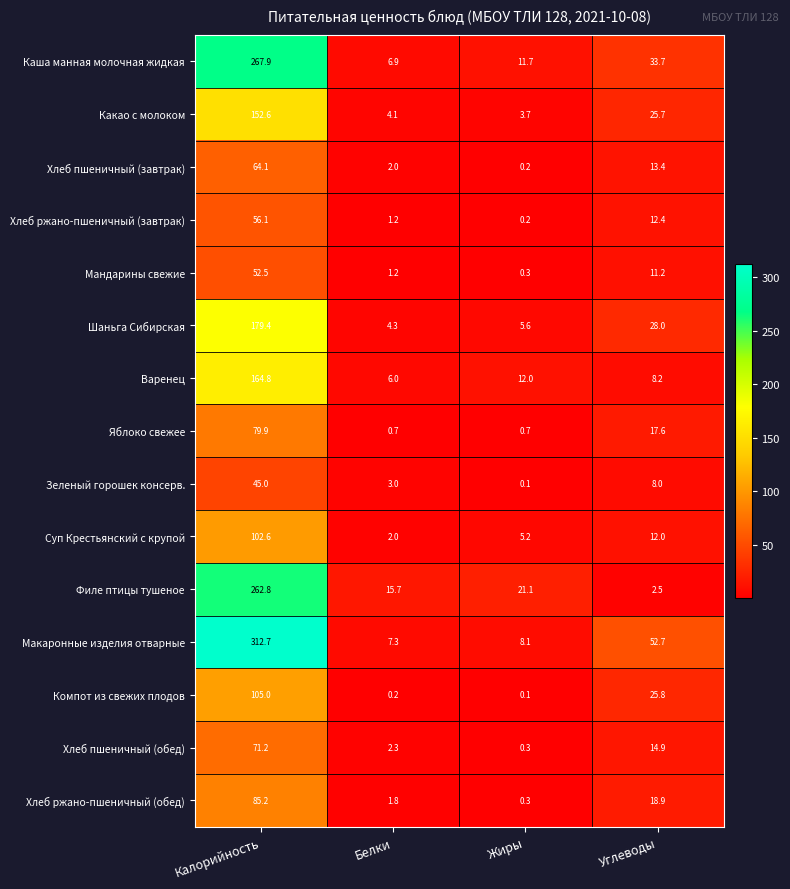

What is the minimum value shown in the chart?

0.1